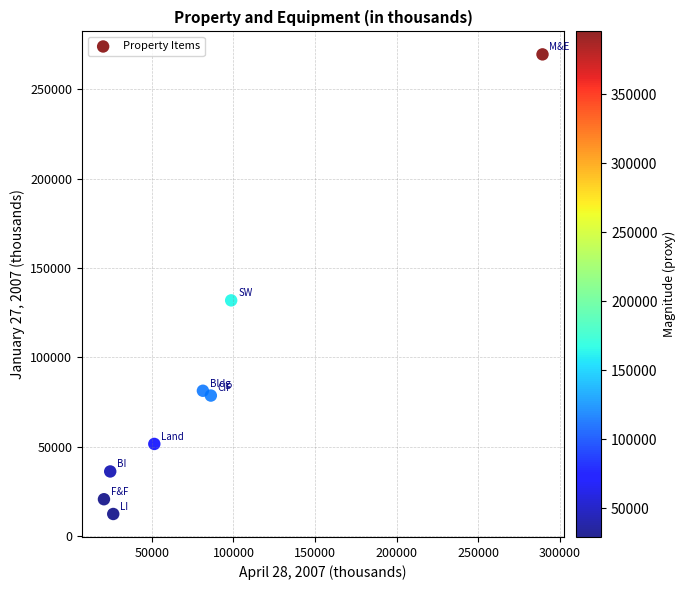

What Y value in the scatter plot is closest to 140934?

131869